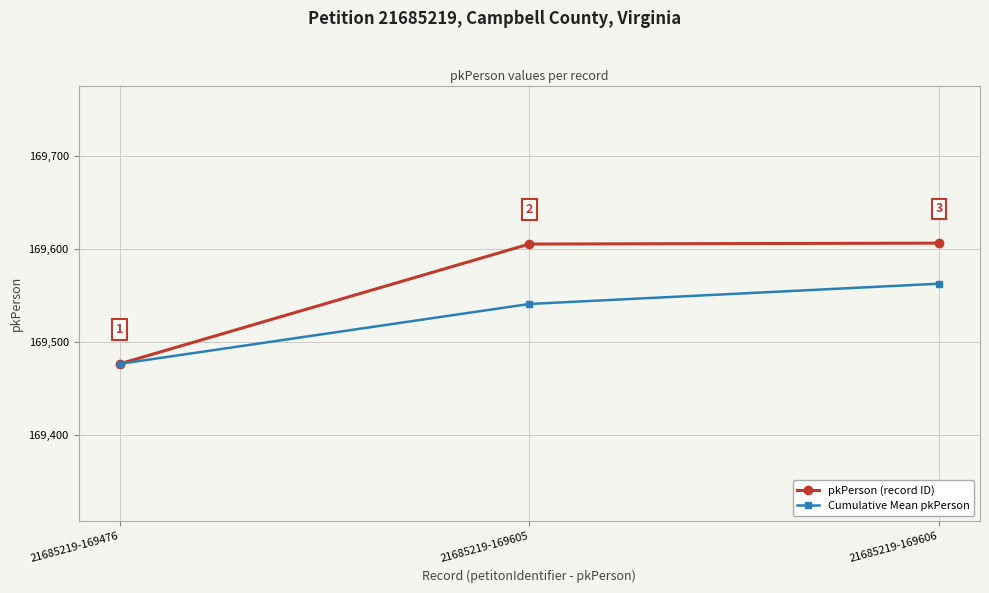

Between 21685219-169605 and 21685219-169606, which series saw the biggest shift?

Cumulative Mean pkPerson